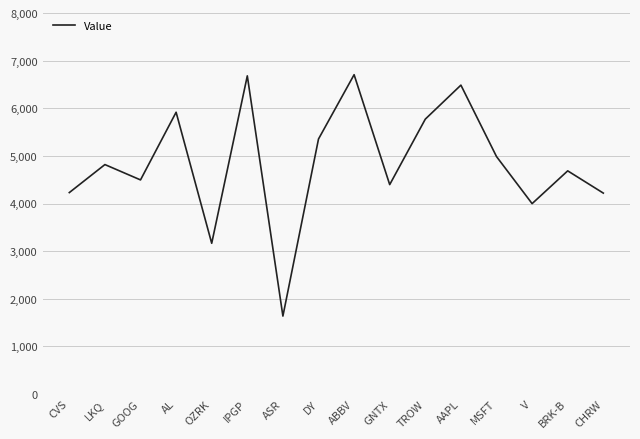

Which has a higher value, GOOG or CHRW?

GOOG